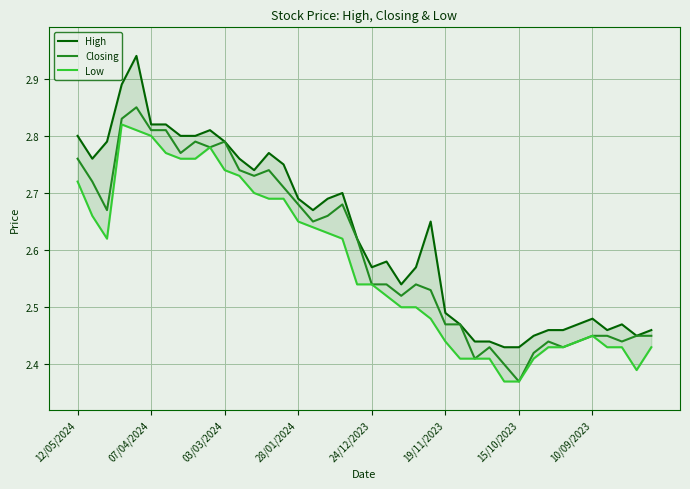

What is the label of the 40th point from the right?

12/05/2024